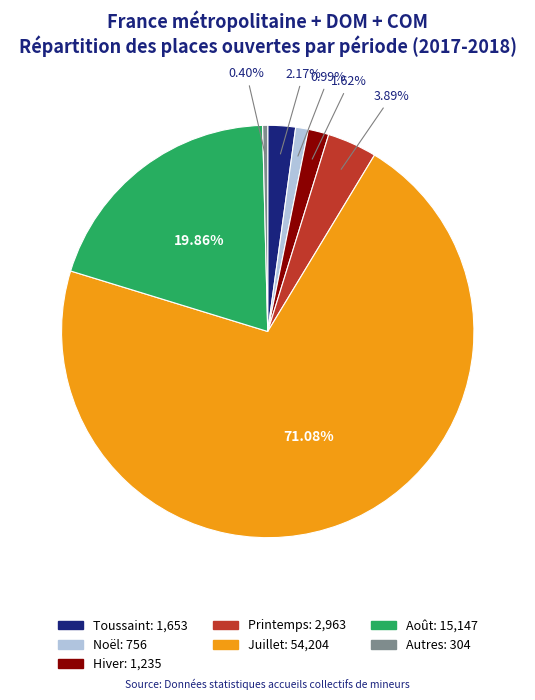

True or false: Toussaint accounts for 2% of the total.

True